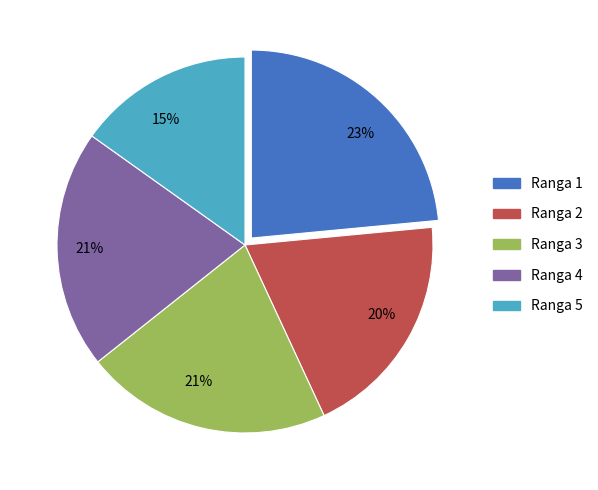

Does any single category account for the majority?

No